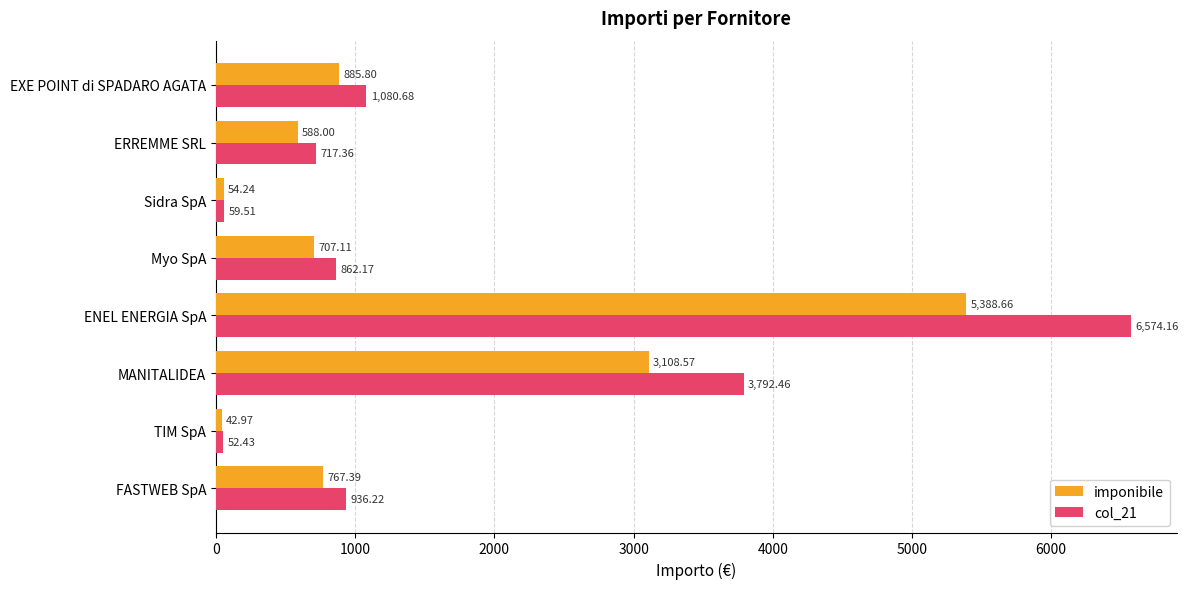

List the series in order of their overall mean, highest first.

col_21, imponibile